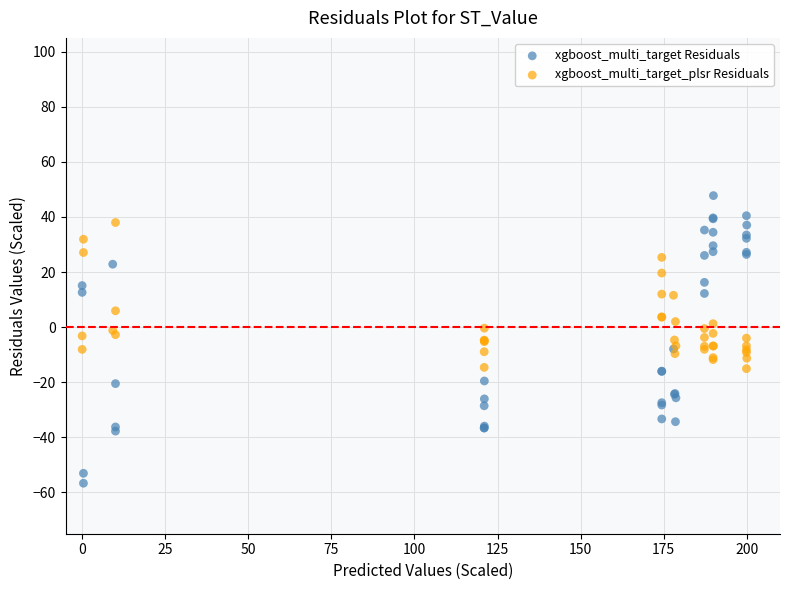

Which series has the widest spread of Y values?

xgboost_multi_target Residuals